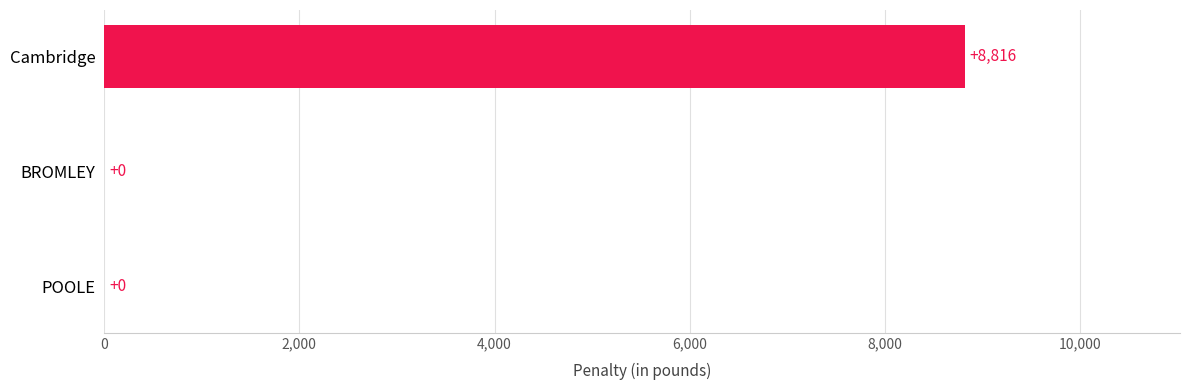

Are the bars horizontal?

Yes